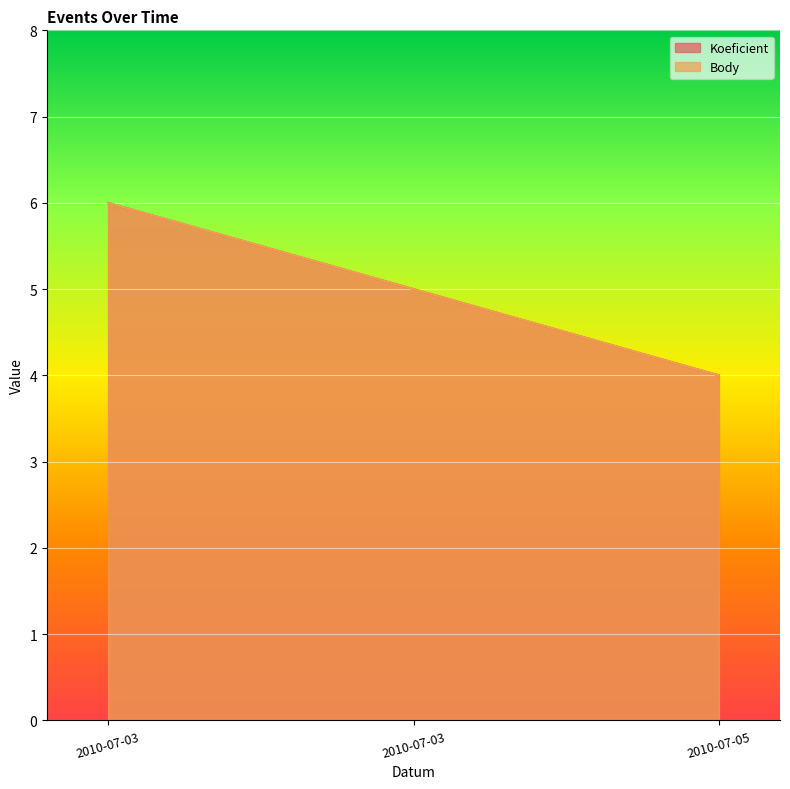

Reading right to left, transcribe all the data shown in this chart.

Koeficient: 4	5	6
Body: 4	5	6